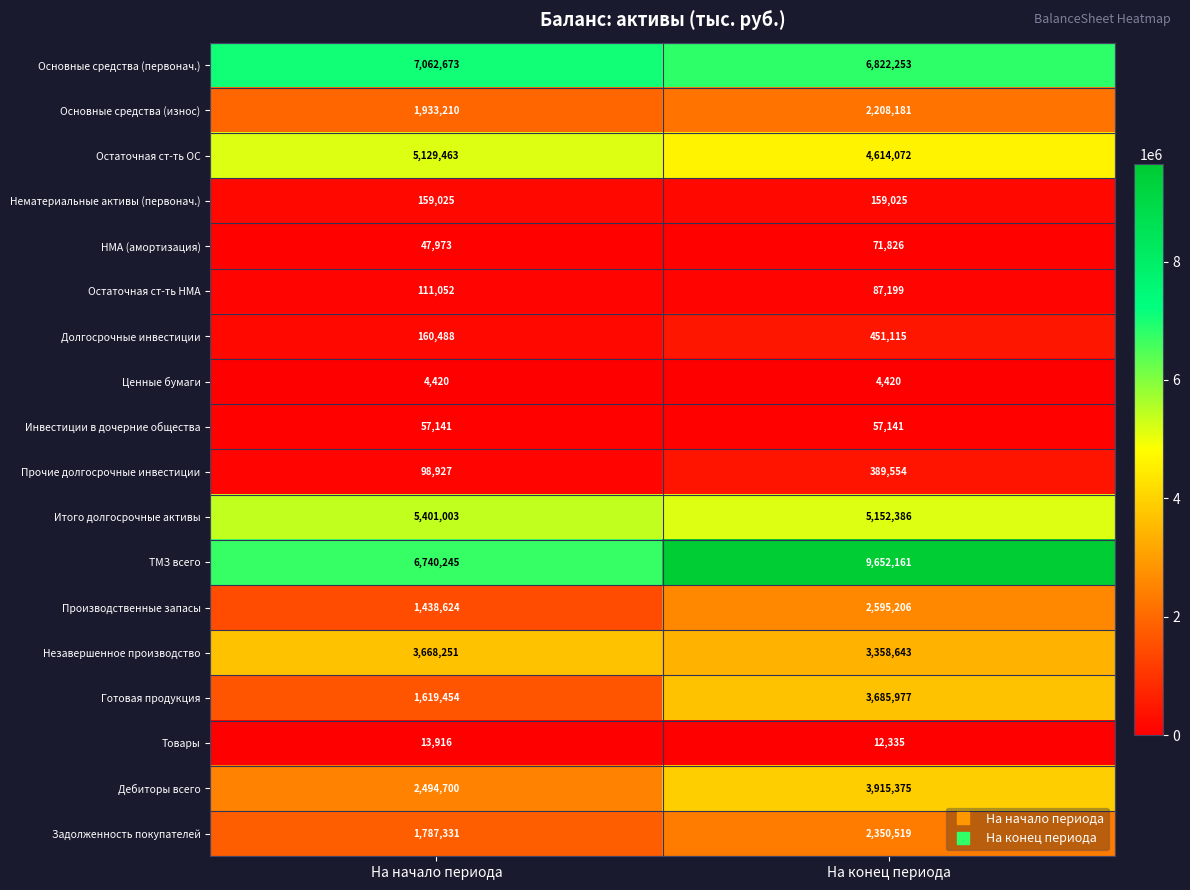

Which category has the highest value across all series?

На конец периода